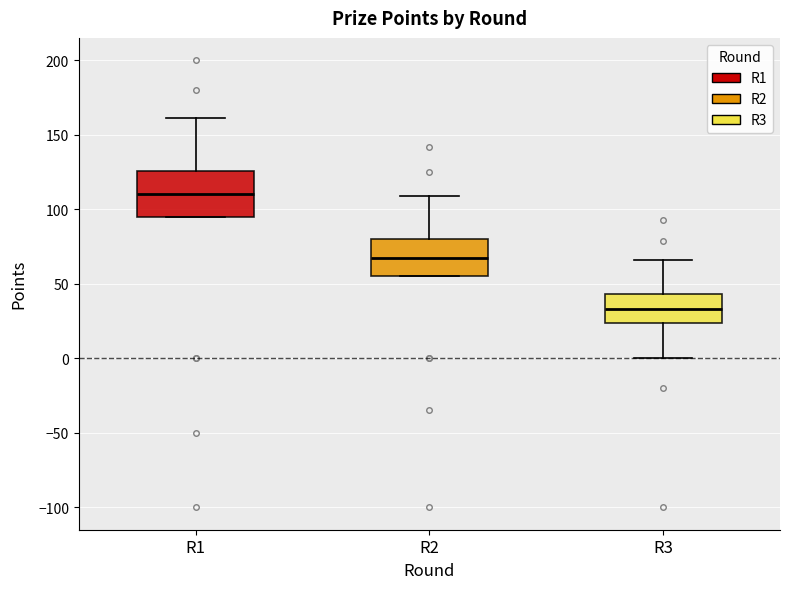

Reading left to right, transcribe this box plot: for each box, give where its median line is, the range the box spans, and where its two whiskers end, as read against the y-axis. The values are not printed on the chart, so give them approximately, as read against the axis.

R1: median 110, box 95 to 125, whiskers 95 to 160
R2: median 65, box 55 to 80, whiskers 55 to 110
R3: median 35, box 25 to 45, whiskers 0 to 65